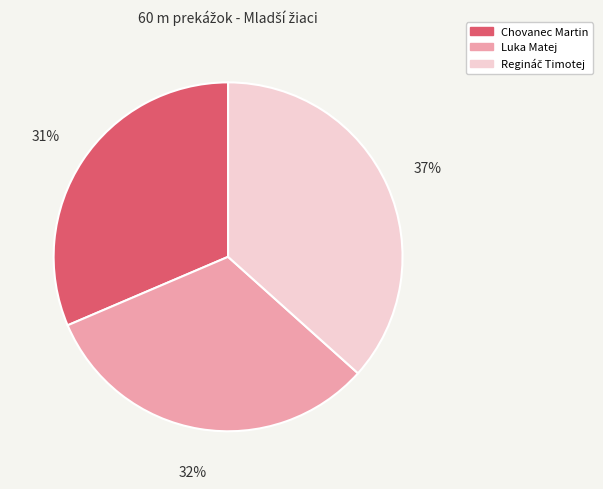

To the nearest percent, what is the combined percentage of Luka Matej and Chovanec Martin?

63%